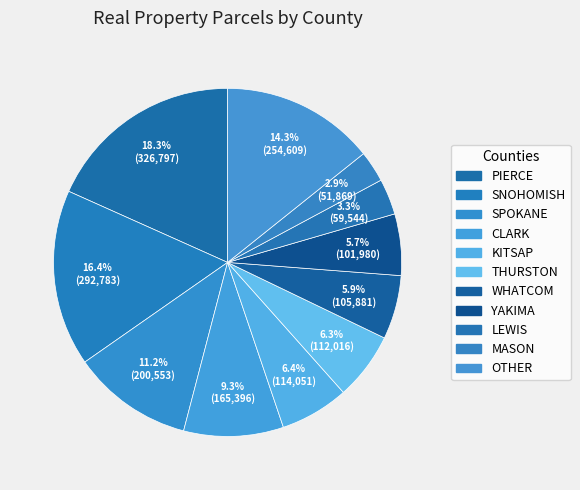

To the nearest percent, what portion does PIERCE represent?

18%